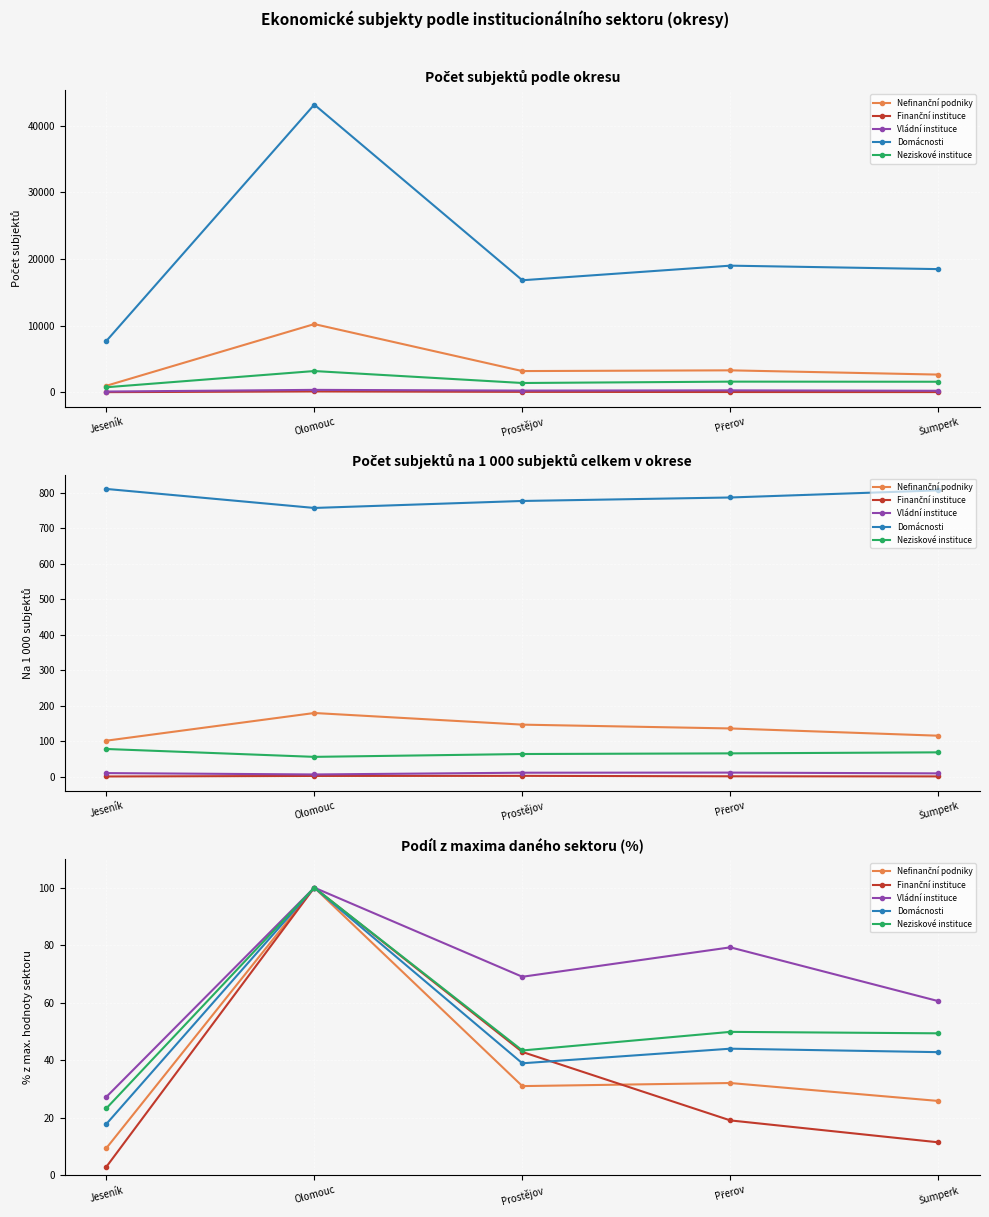

What are all the series names shown in the legend?

Nefinanční podniky, Finanční instituce, Vládní instituce, Domácnosti, Neziskové instituce